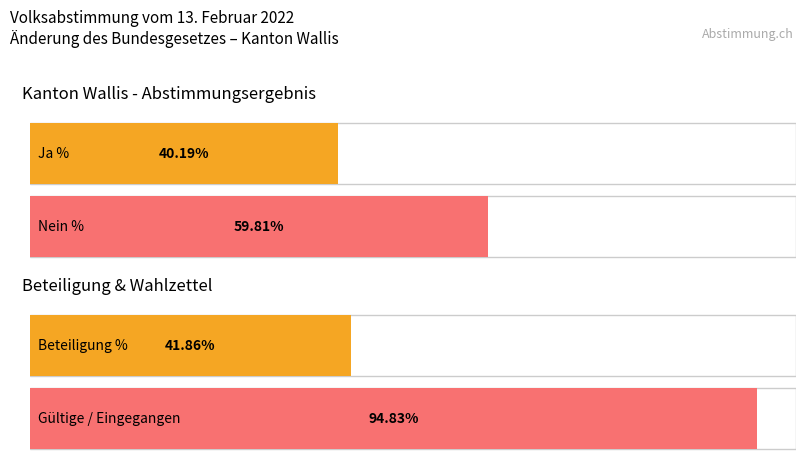

Count the number of data series in this chart.

2